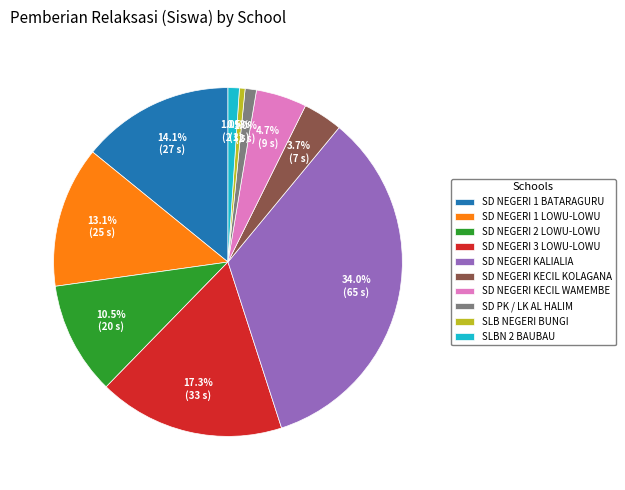

Between SD NEGERI 1 BATARAGURU and SD NEGERI 3 LOWU-LOWU, which is larger?

SD NEGERI 3 LOWU-LOWU